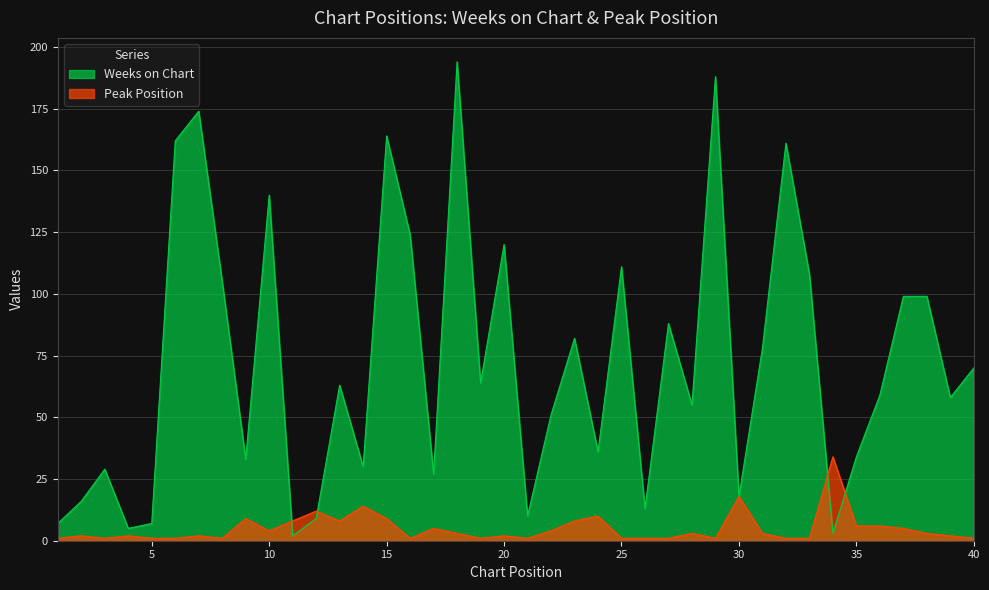

The Peak Position series shows 1 at 1. True or false?

True